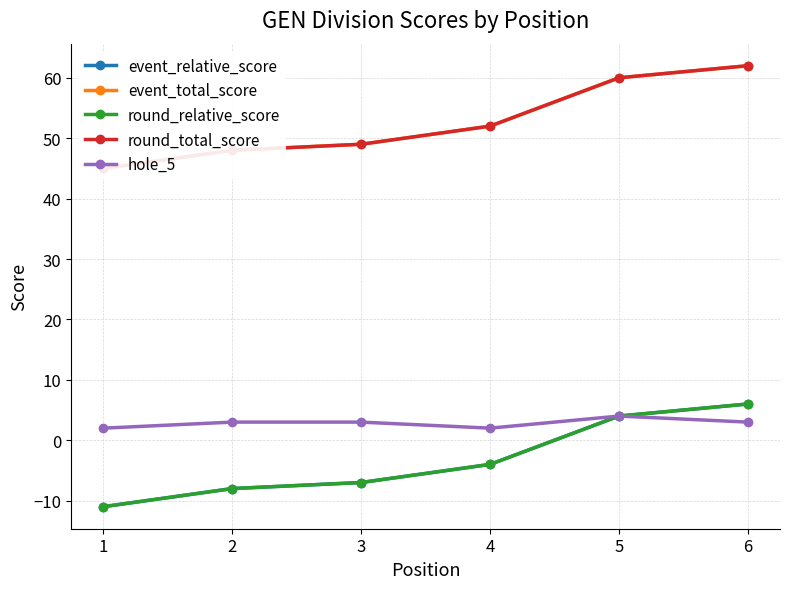

Which series has the largest total across all categories?

event_total_score